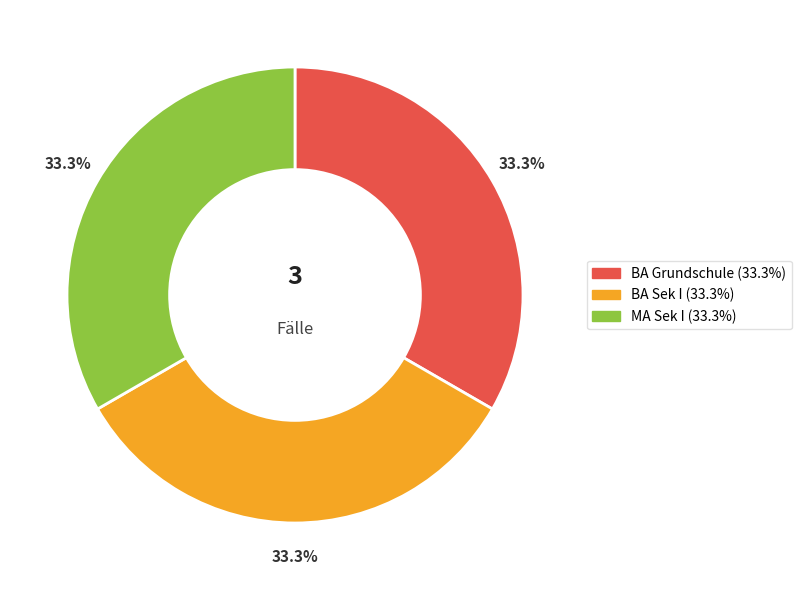

What percentage is the BA Sek I slice, to the nearest percent?

33%